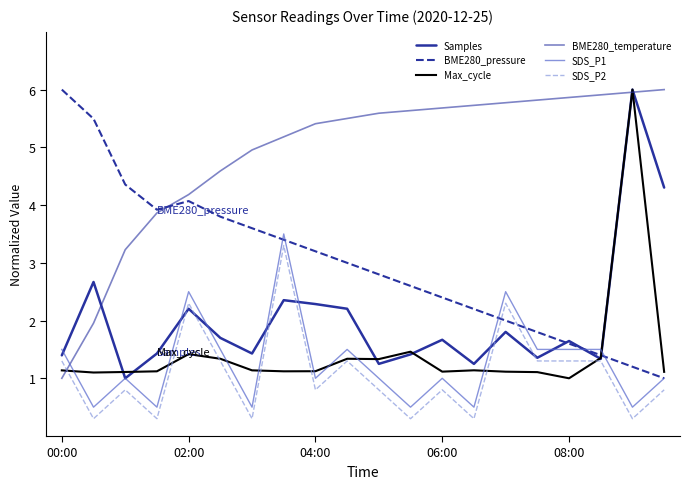

At which label does BME280_temperature reach its minimum?

00:00